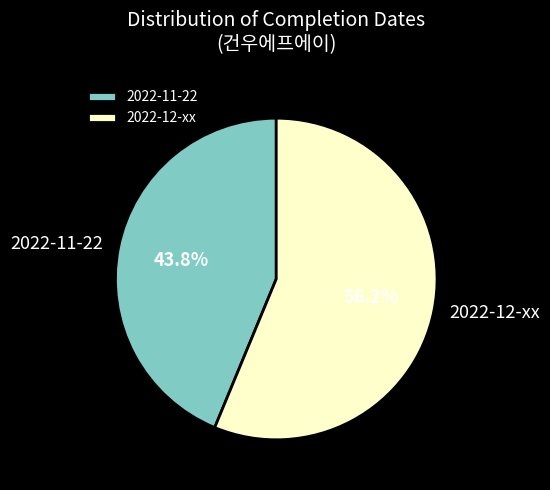

Which category has the biggest portion of the pie?

2022-12-xx